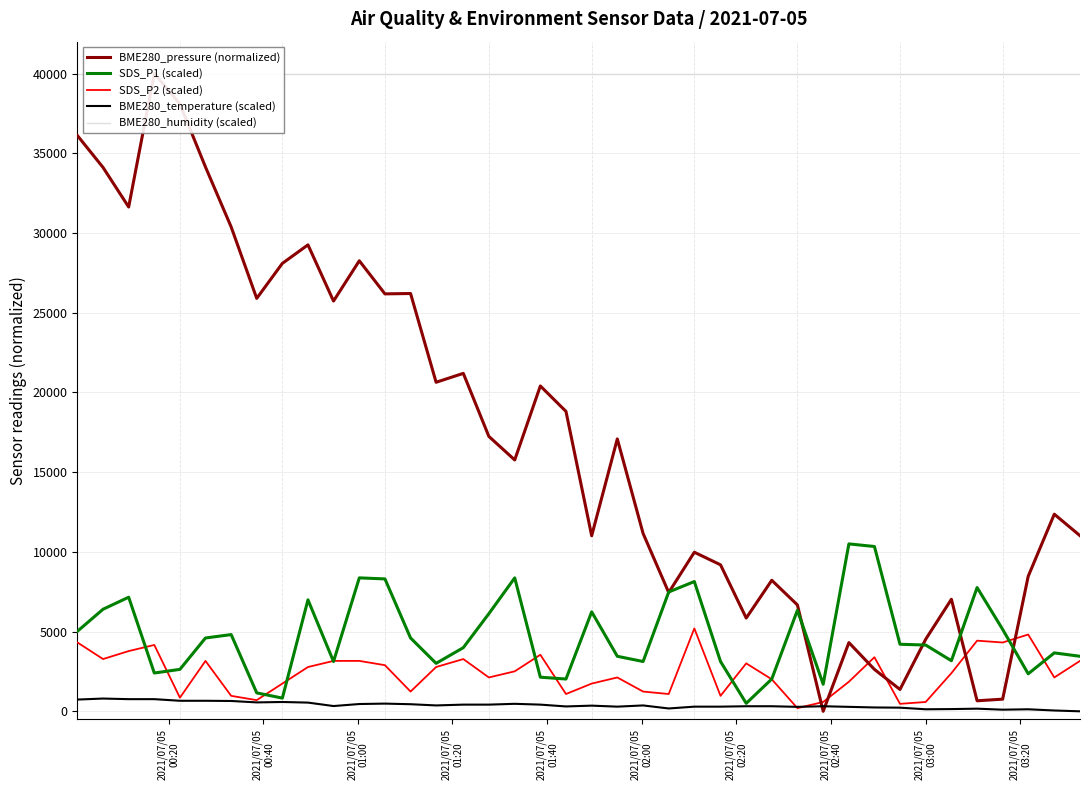

What is the maximum value for SDS_P2 (scaled)?

5200.0